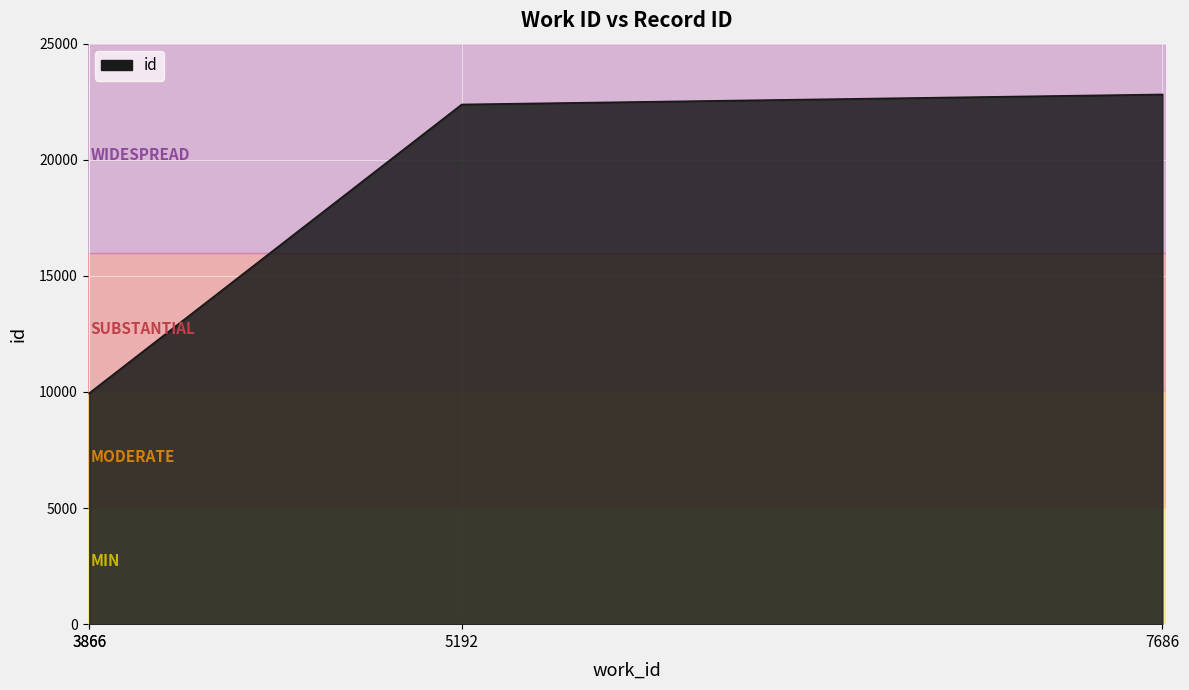

Approximately how many times larger is the value at 5192 compared to 7686?

1.0